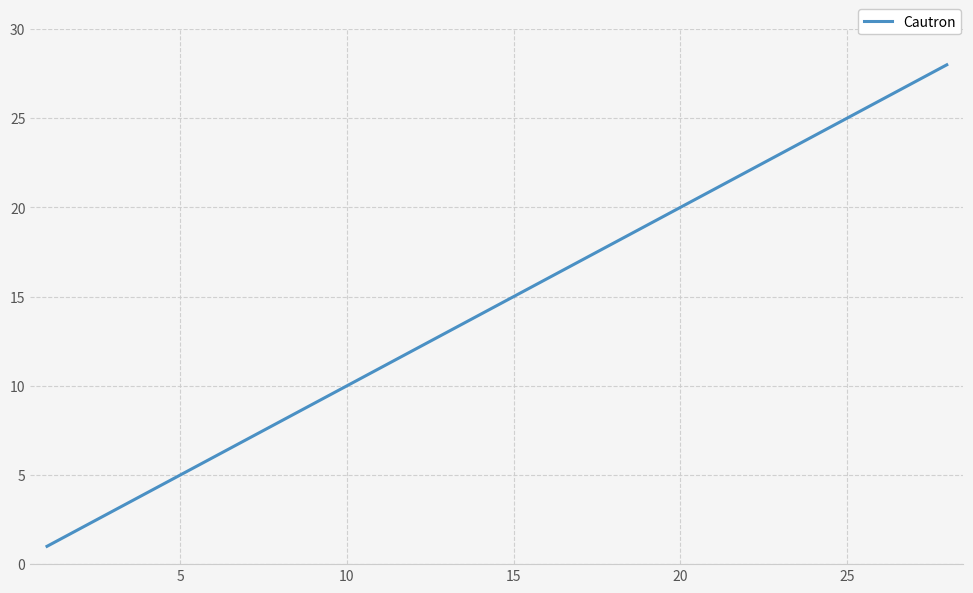

What is the difference between the maximum and minimum values?

27